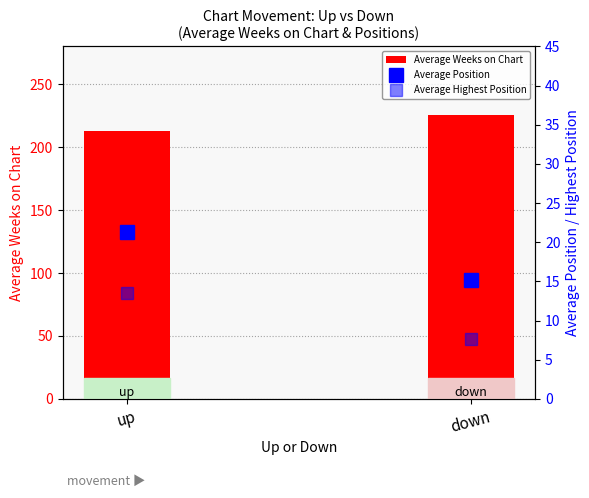

Rank the series by their maximum value, from highest to lowest.

Average Weeks on Chart, Average Position, Average Highest Position